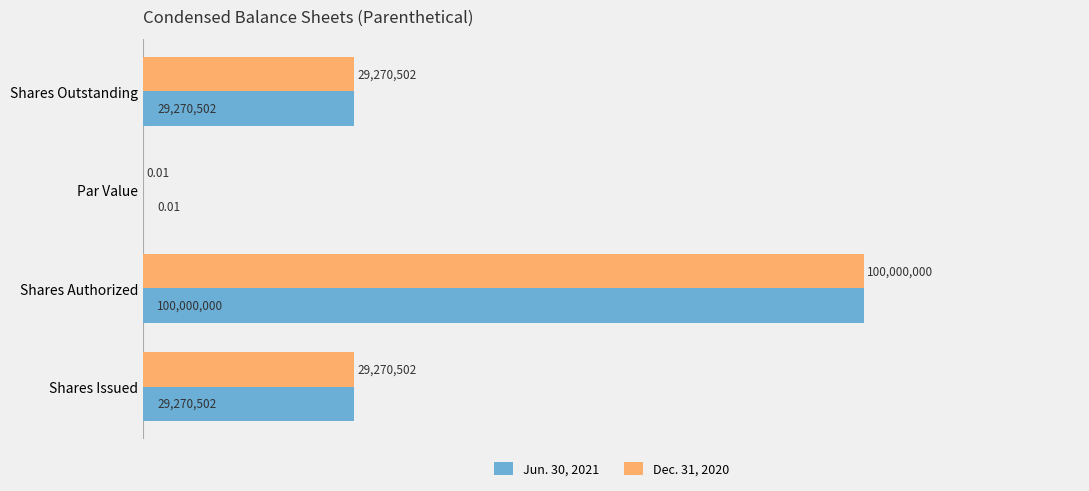

What are all the series names shown in the legend?

Jun. 30, 2021, Dec. 31, 2020